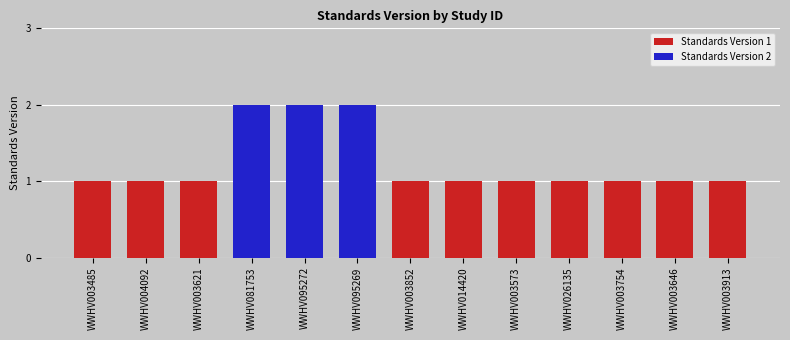

Are the bars horizontal?

No